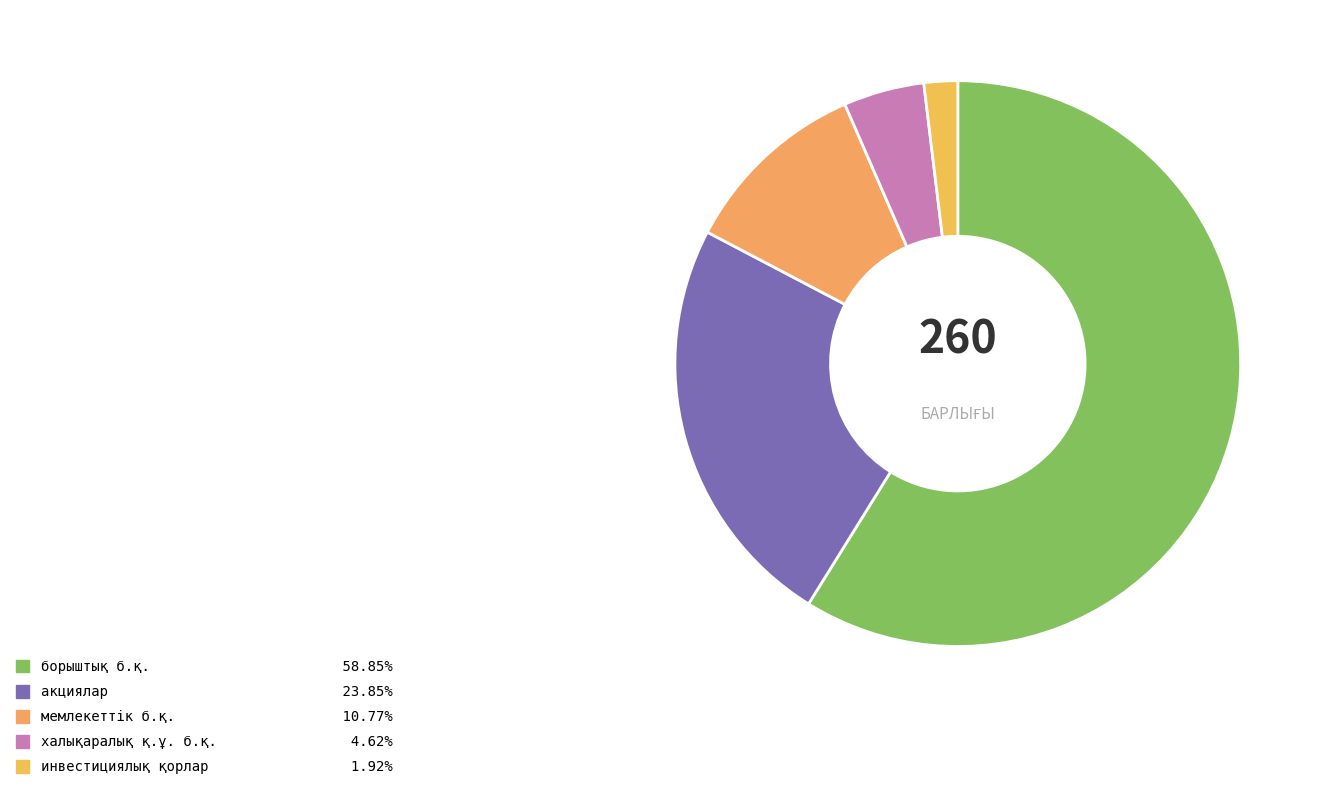

What is the largest slice in the pie chart?

борыштық бағалы қағаздар